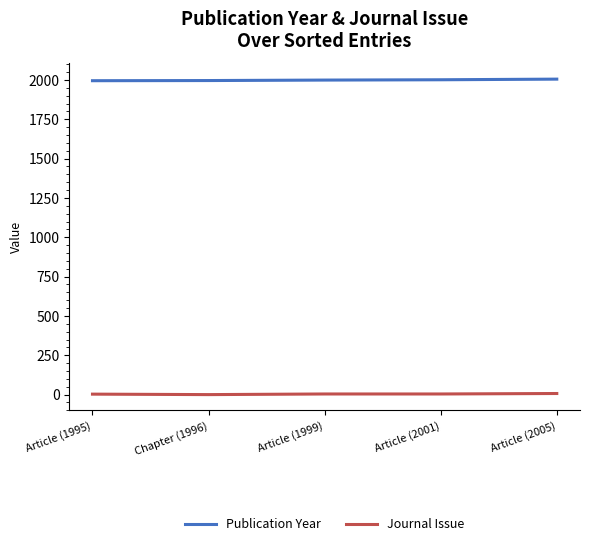

True or false: Publication Year and Journal Issue intersect in this chart.

False